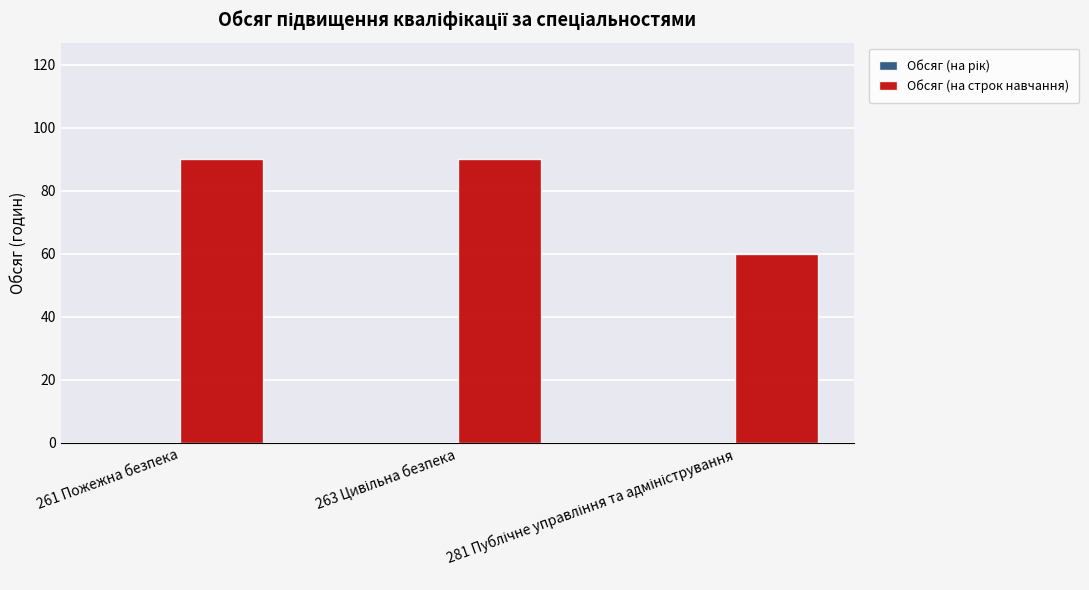

How many categories are shown in the chart?

3